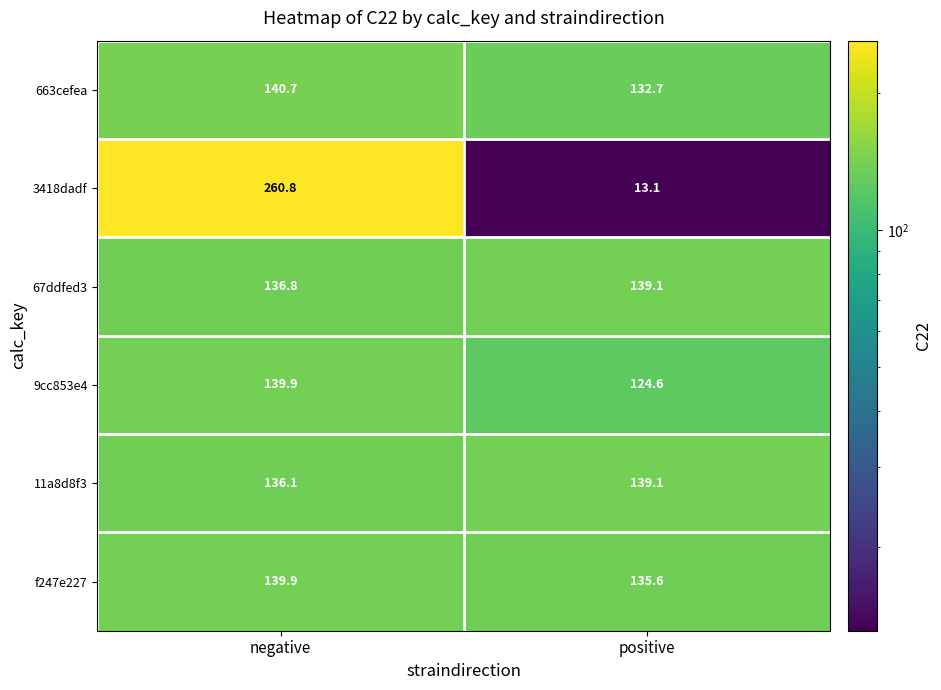

What is the total value across all series at positive?

684.2